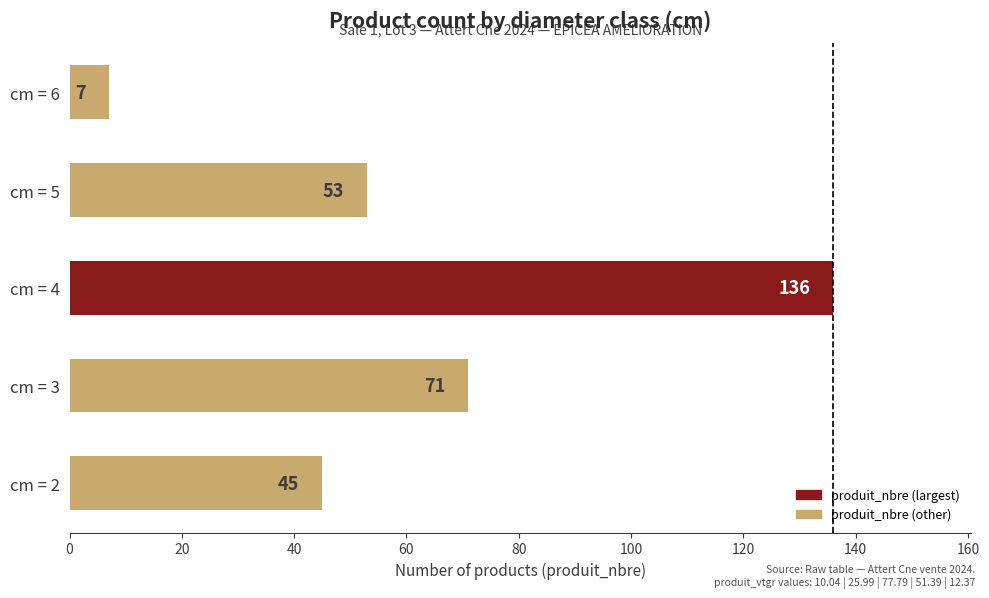

Which has a higher value, cm = 6 or cm = 4?

cm = 4